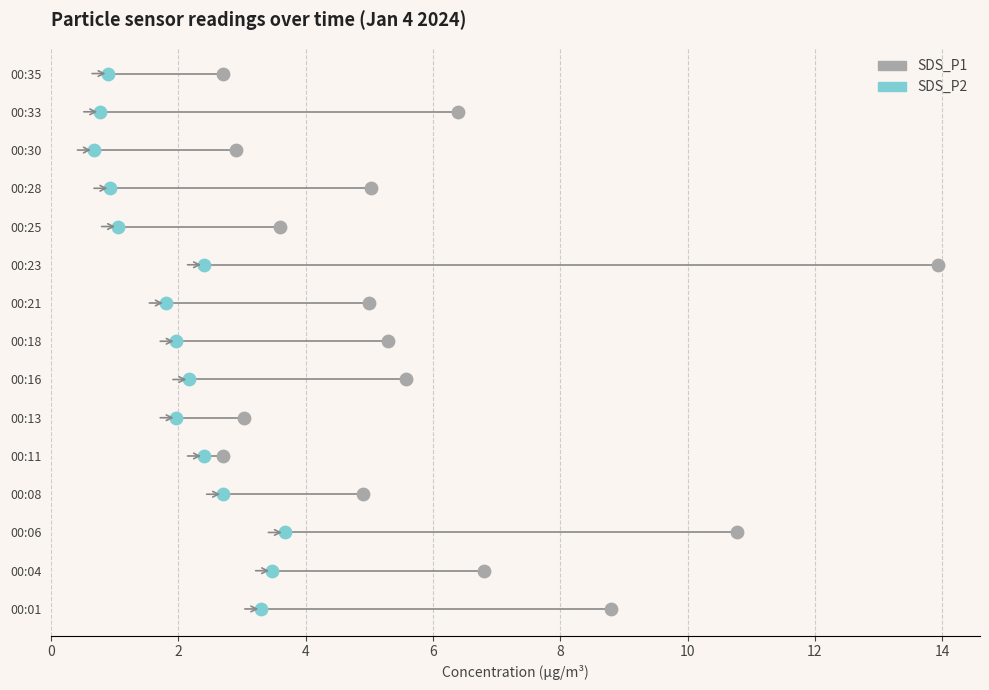

Which series has the widest spread of Y values?

SDS_P1